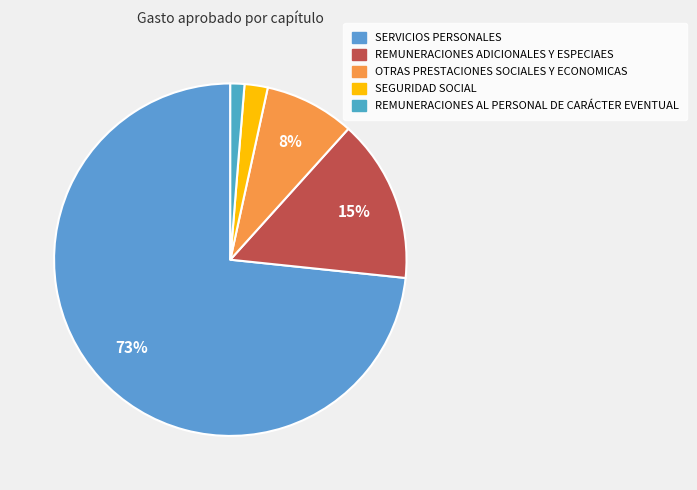

What percentage is the REMUNERACIONES AL PERSONAL DE CARÁCTER EVENTUAL slice, to the nearest percent?

1%